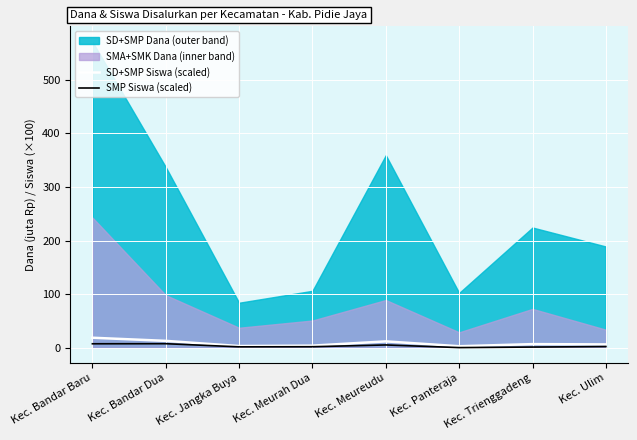

Rank the categories by SD+SMP Siswa (scaled) value from highest to lowest.

Kec. Bandar Baru, Kec. Bandar Dua, Kec. Meureudu, Kec. Trienggadeng, Kec. Ulim, Kec. Meurah Dua, Kec. Jangka Buya, Kec. Panteraja